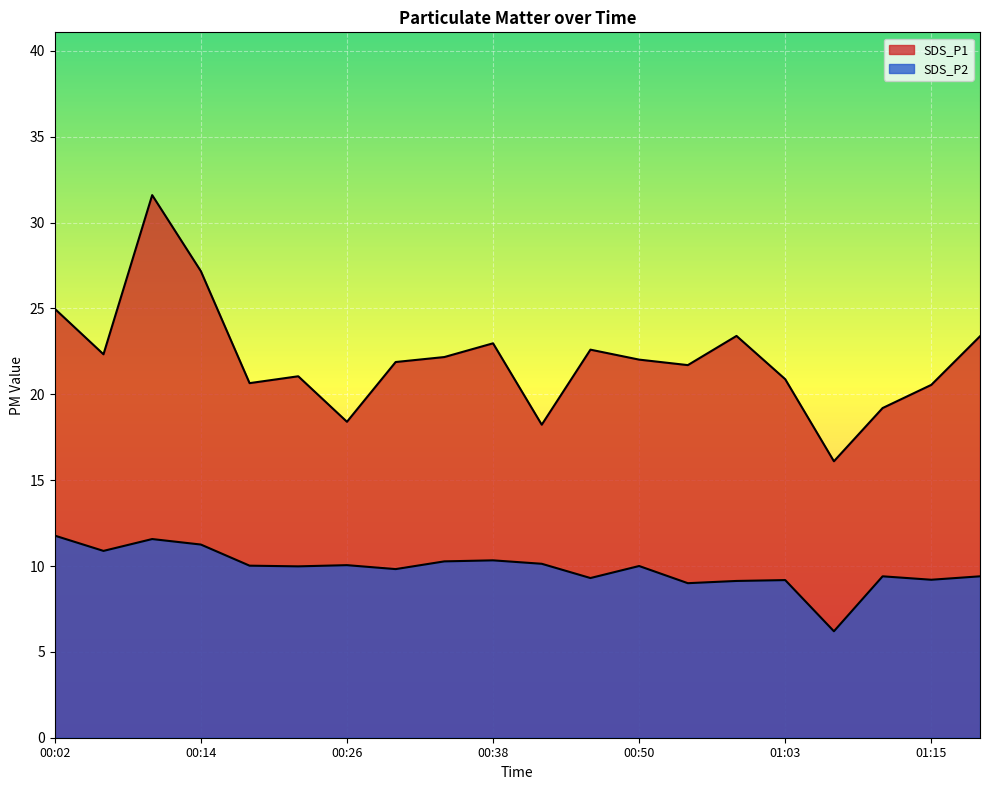

Reading right to left, transcribe all the data shown in this chart.

SDS_P1: 01:19=23.4	01:15=20.6	01:11=19.2	01:07=16.1	01:03=20.9	00:58=23.4	00:54=21.7	00:50=22.0	00:46=22.6	00:42=18.2	00:38=23.0	00:34=22.2	00:30=21.9	00:26=18.4	00:22=21.1	00:18=20.6	00:14=27.2	00:10=31.6	00:06=22.3	00:02=25.0
SDS_P2: 01:19=9.4	01:15=9.2	01:11=9.4	01:07=6.2	01:03=9.2	00:58=9.1	00:54=9.0	00:50=10.0	00:46=9.3	00:42=10.1	00:38=10.3	00:34=10.3	00:30=9.8	00:26=10.1	00:22=10.0	00:18=10.0	00:14=11.2	00:10=11.6	00:06=10.9	00:02=11.8